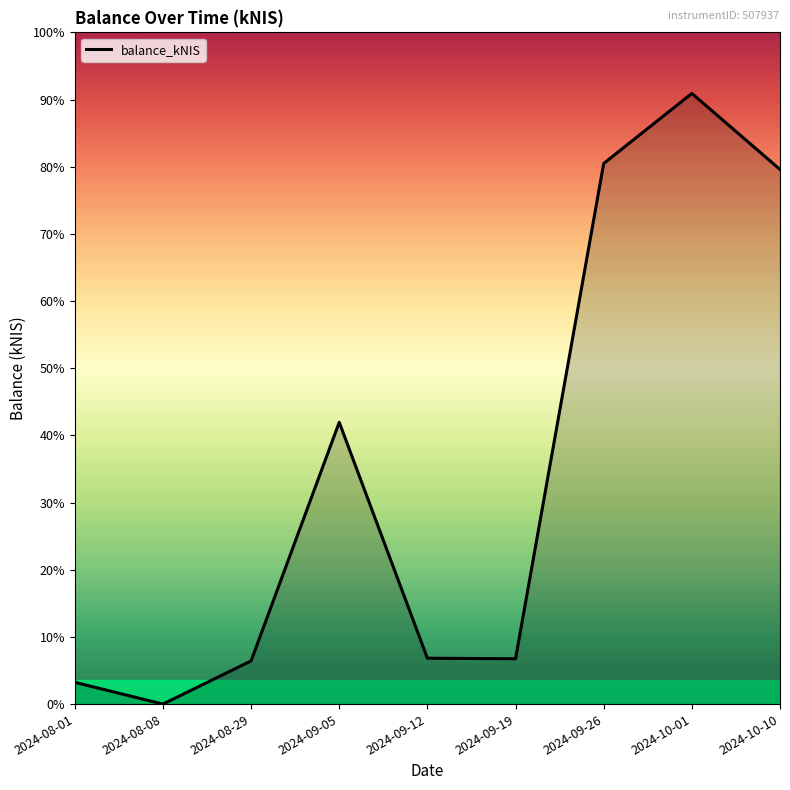

Does the chart have visible grid lines?

No